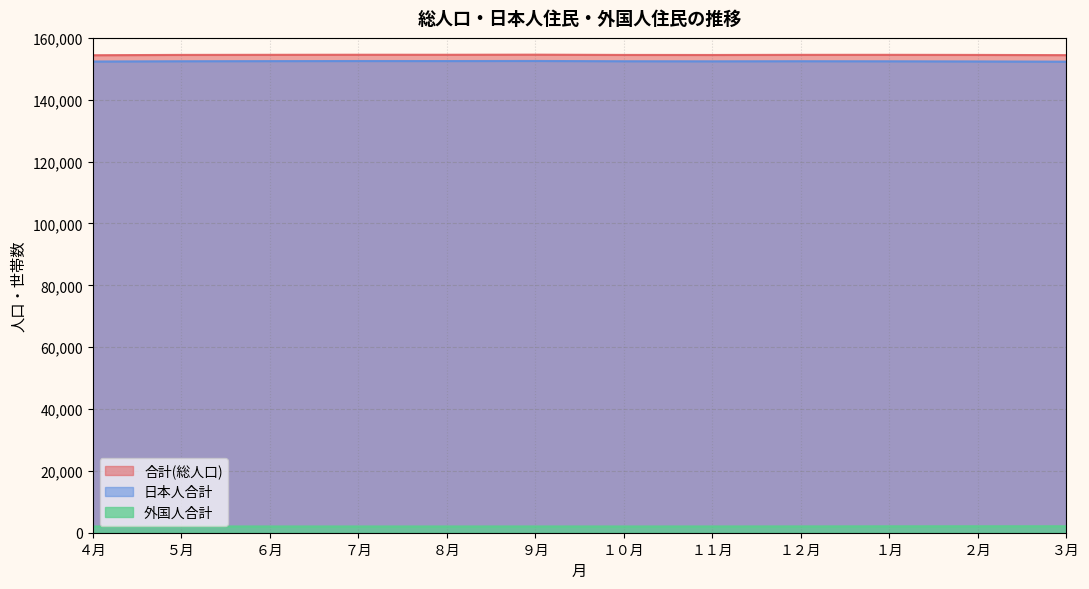

What is the value of the 合計(総人口) point at the 10th from the left?

154527